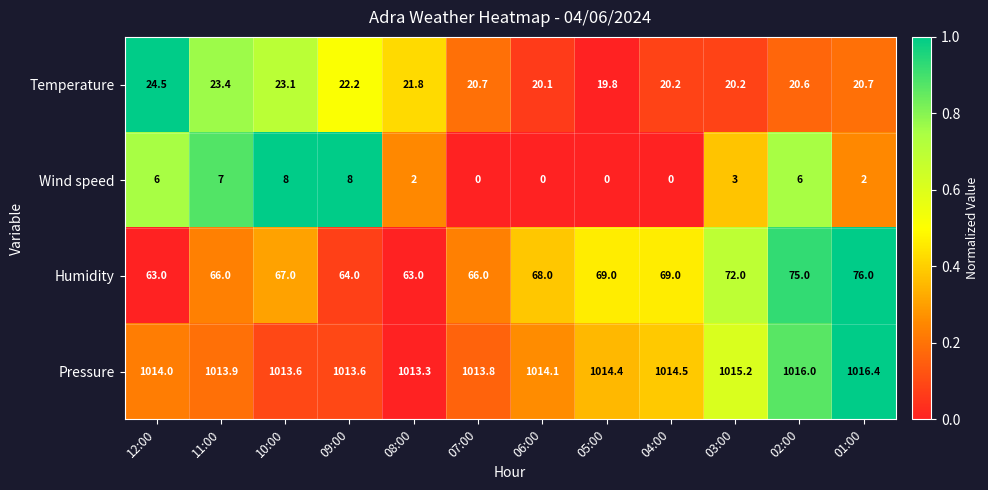

The value of Temperature at 03:00 is 20.2. True or false?

True